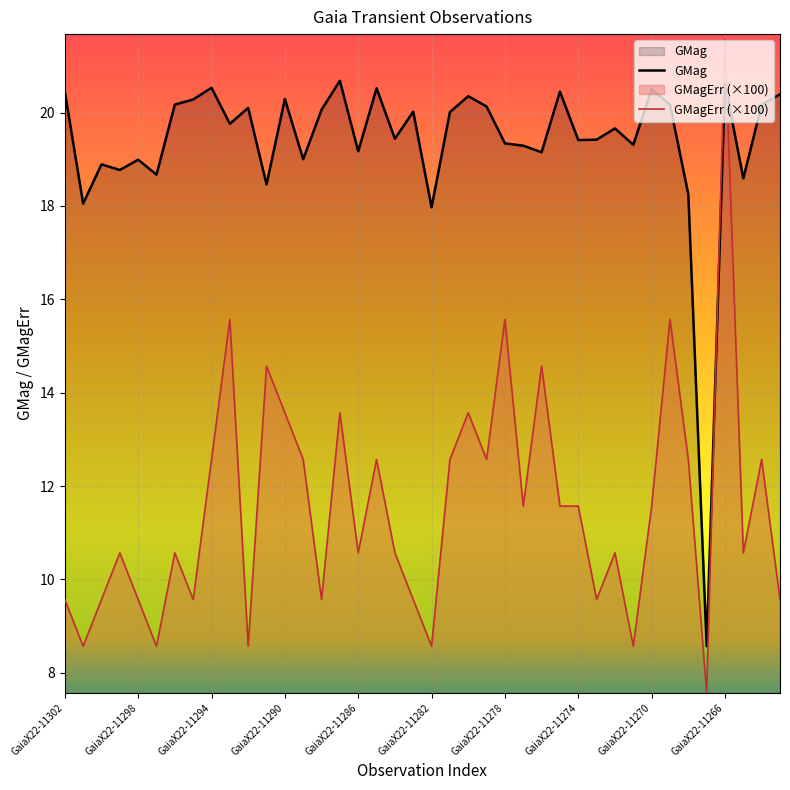

Where is GMag nearest to the value 14?

GaiaX22-11282